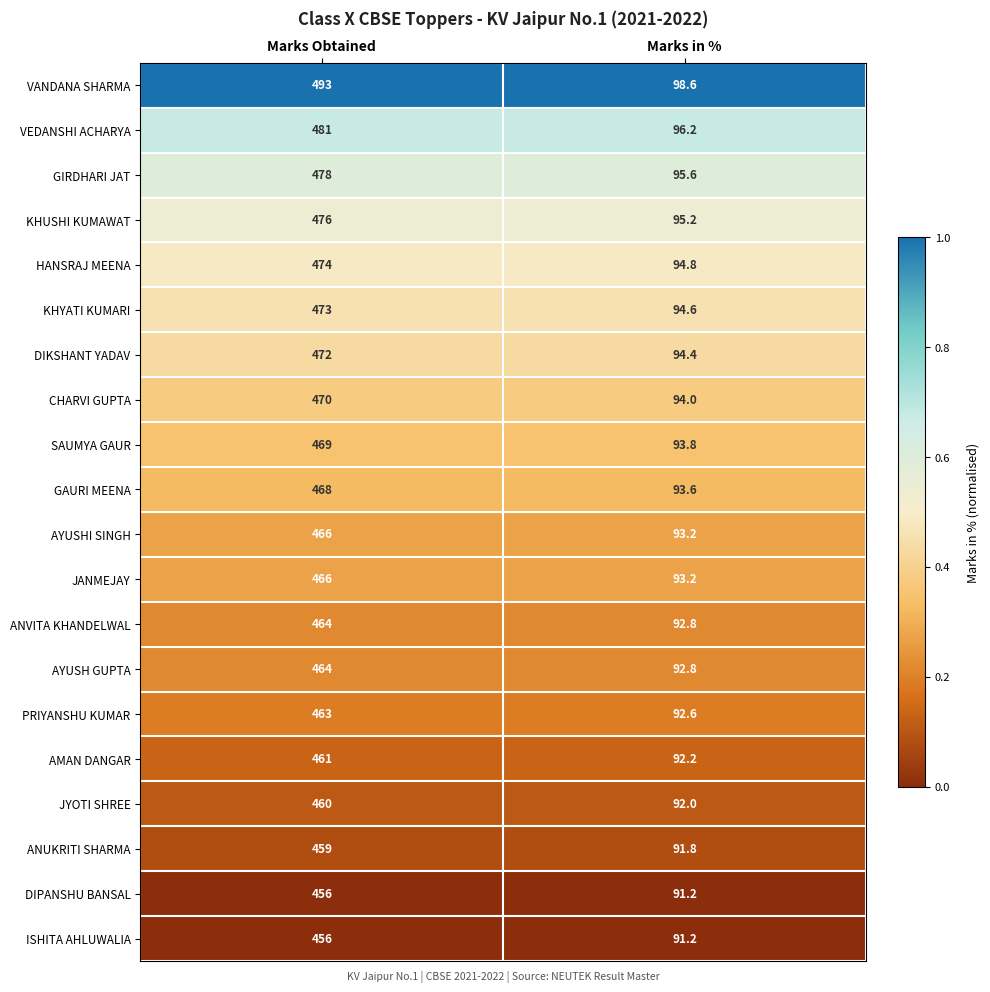

What is the spread (max minus min) of values at Marks Obtained?

37.0